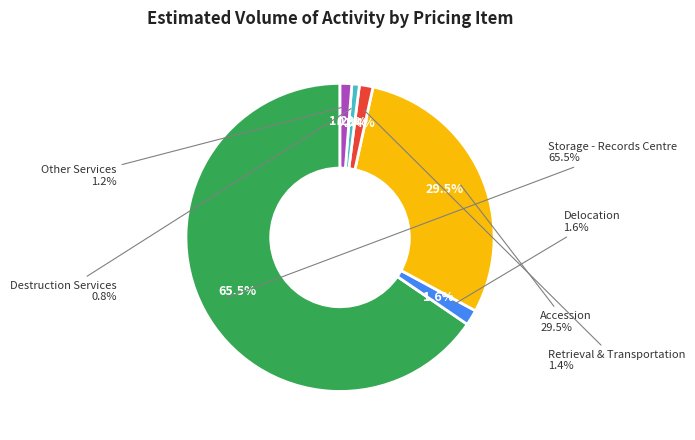

True or false: Destruction Services - Offsite accounts for 1% of the total.

True